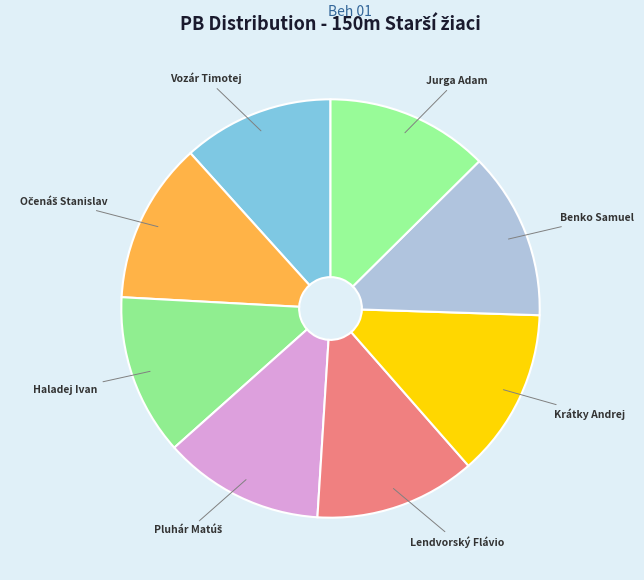

The Krátky Andrej slice represents 13% of the pie. True or false?

True